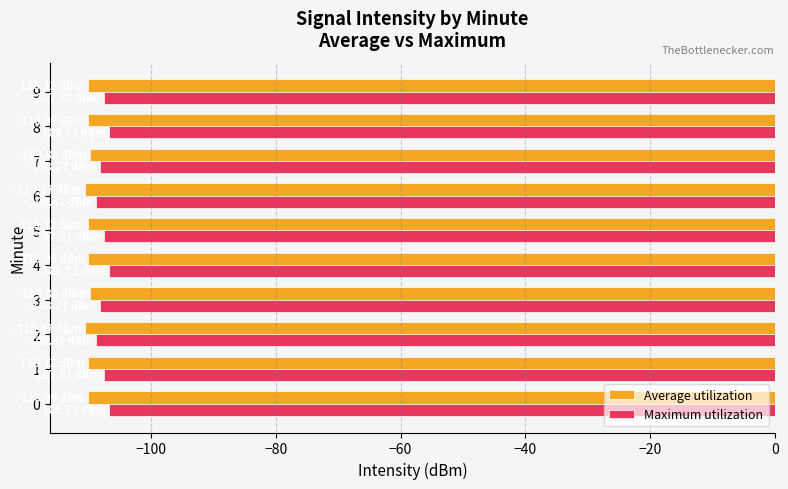

What is the average value of the Average utilization series?

-110.2